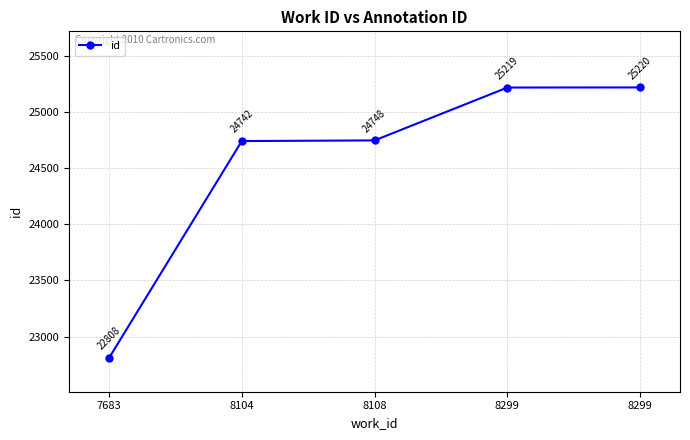

Rank the categories by value from highest to lowest.

8299, 8299, 8108, 8104, 7683